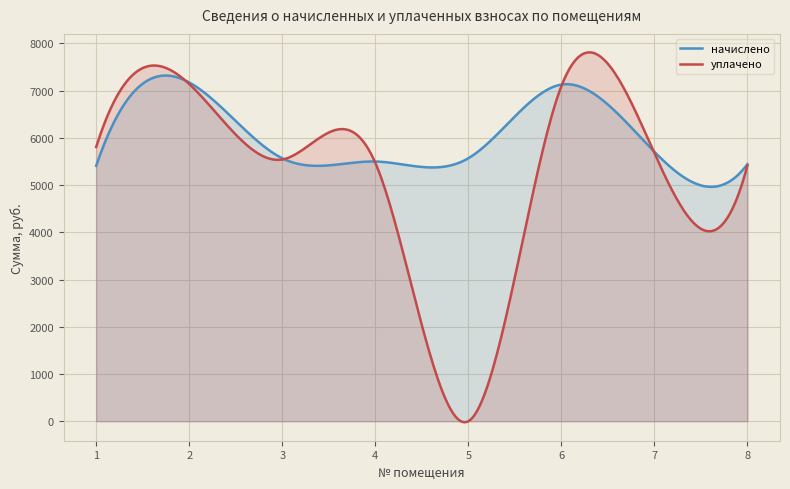

What is the value of the уплачено point at the 7th from the left?

5677.8